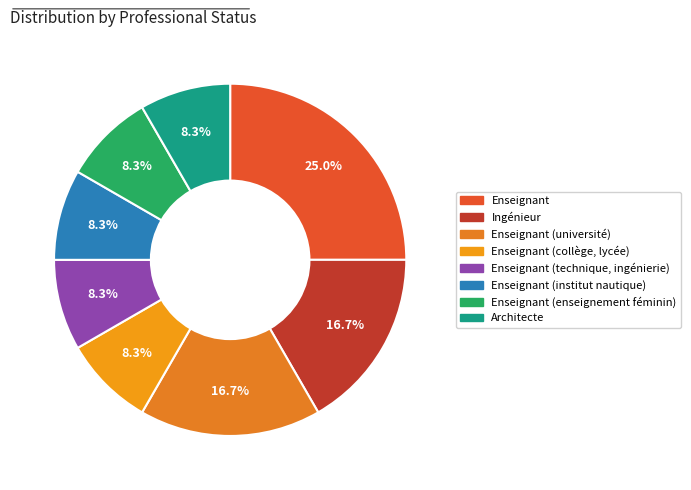

Is there a majority slice in this chart?

No